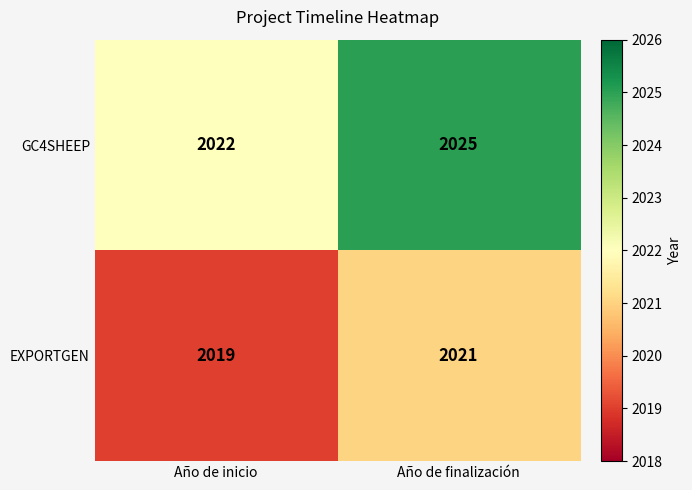

List the series in order of their overall mean, highest first.

GC4SHEEP, EXPORTGEN